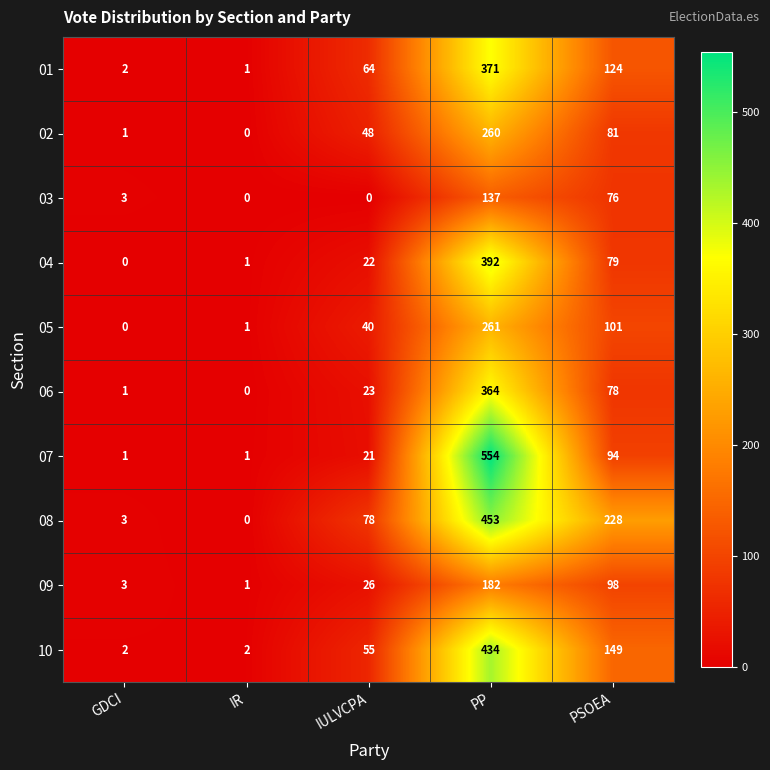

Where is 10 nearest to the value 218?

PSOEA